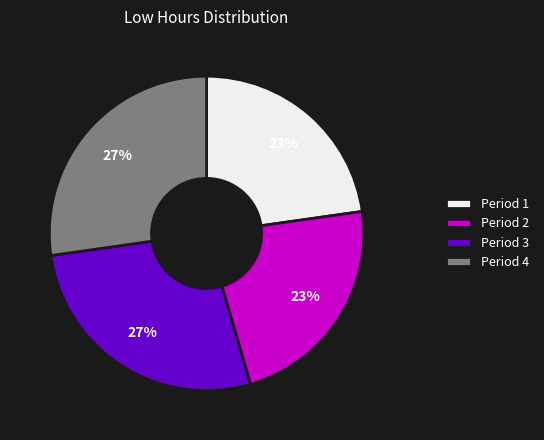

To the nearest percent, what portion does Period 3 represent?

27%